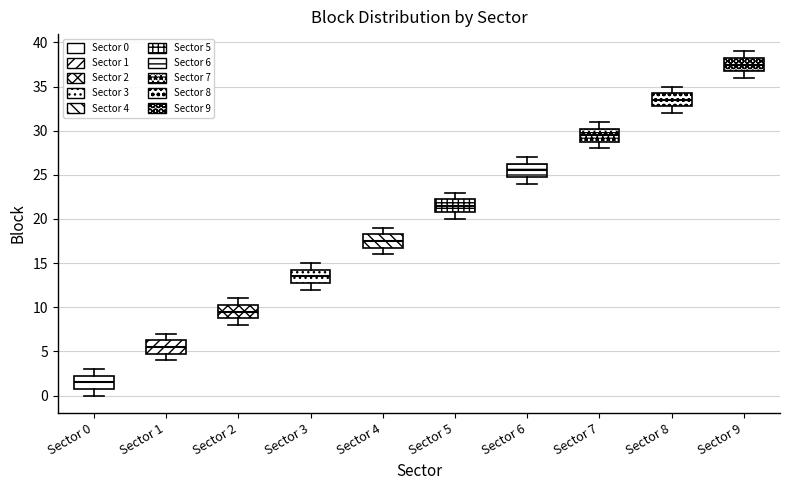

Reading left to right, read every box against the y-axis: the position of its median line, the range the box covers, and the ends of its whiskers. The values are not printed on the chart, so give them approximately, as read against the axis.

Sector 0: median 1.5, box 1.0 to 2.5, whiskers 0.0 to 3.0
Sector 1: median 5.5, box 5.0 to 6.5, whiskers 4.0 to 7.0
Sector 2: median 9.5, box 9.0 to 10.5, whiskers 8.0 to 11.0
Sector 3: median 13.5, box 13.0 to 14.5, whiskers 12.0 to 15.0
Sector 4: median 17.5, box 17.0 to 18.5, whiskers 16.0 to 19.0
Sector 5: median 21.5, box 21.0 to 22.5, whiskers 20.0 to 23.0
Sector 6: median 25.5, box 25.0 to 26.5, whiskers 24.0 to 27.0
Sector 7: median 29.5, box 29.0 to 30.5, whiskers 28.0 to 31.0
Sector 8: median 33.5, box 33.0 to 34.5, whiskers 32.0 to 35.0
Sector 9: median 37.5, box 37.0 to 38.5, whiskers 36.0 to 39.0